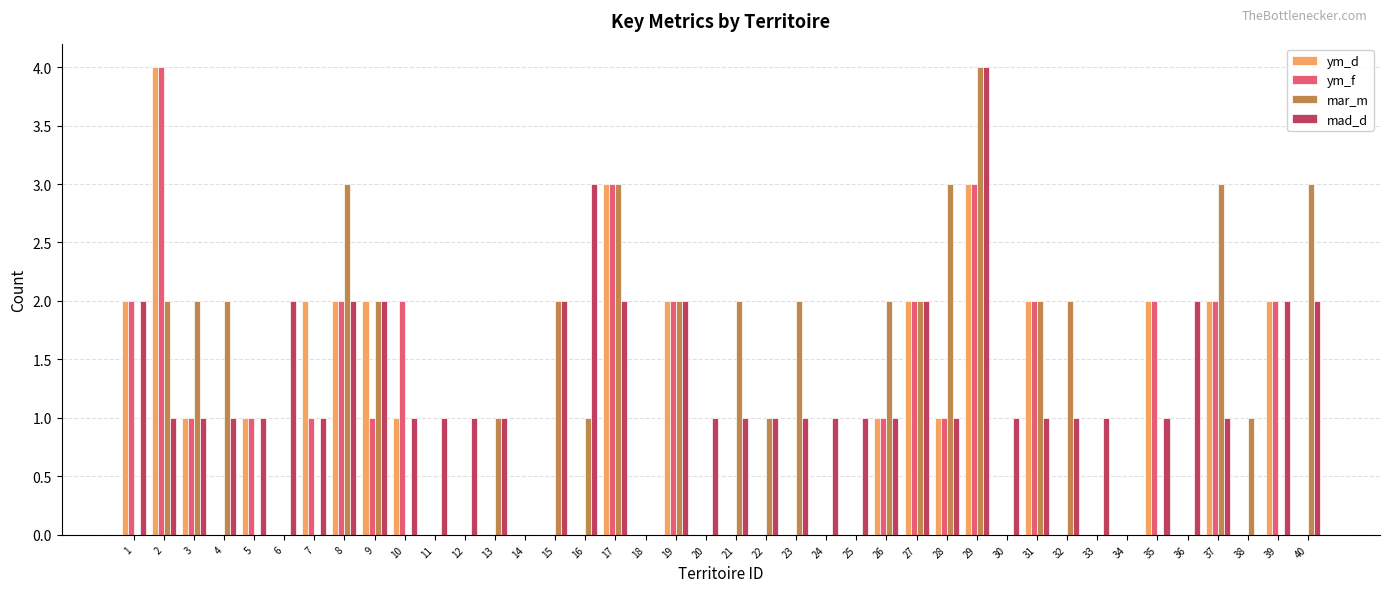

Reading left to right, what are all the values shown in this chart?

ym_d: 2	4	1	0	1	0	2	2	2	1	0	0	0	0	0	0	3	0	2	0	0	0	0	0	0	1	2	1	3	0	2	0	0	0	2	0	2	0	2	0
ym_f: 2	4	1	0	1	0	1	2	1	2	0	0	0	0	0	0	3	0	2	0	0	0	0	0	0	1	2	1	3	0	2	0	0	0	2	0	2	0	2	0
mar_m: 0	2	2	2	0	0	0	3	2	0	0	0	1	0	2	1	3	0	2	0	2	1	2	0	0	2	2	3	4	0	2	2	0	0	0	0	3	1	0	3
mad_d: 2	1	1	1	1	2	1	2	2	1	1	1	1	0	2	3	2	0	2	1	1	1	1	1	1	1	2	1	4	1	1	1	1	0	1	2	1	0	2	2